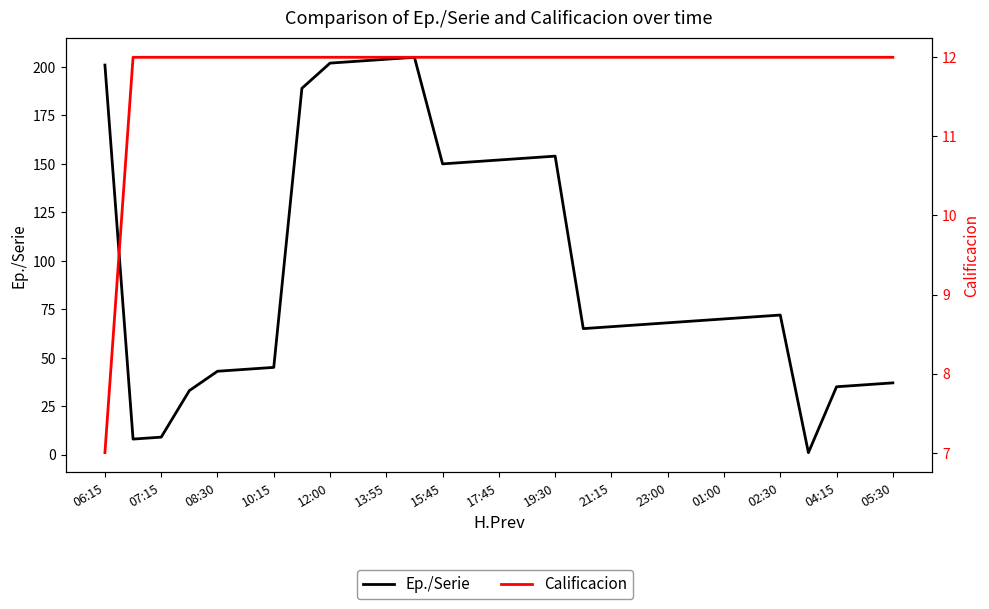

Which series has the largest total across all categories?

Ep./Serie